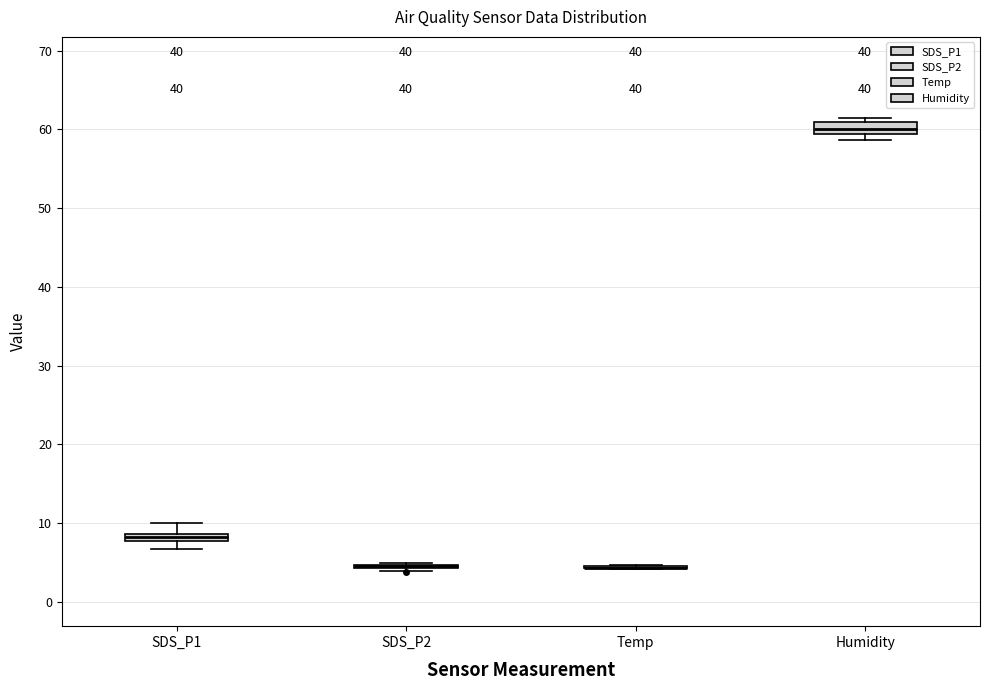

Where does the upper whisker of the box for SDS_P1 end on the y-axis? The values are not printed on the chart, so give them approximately, as read against the axis.

10